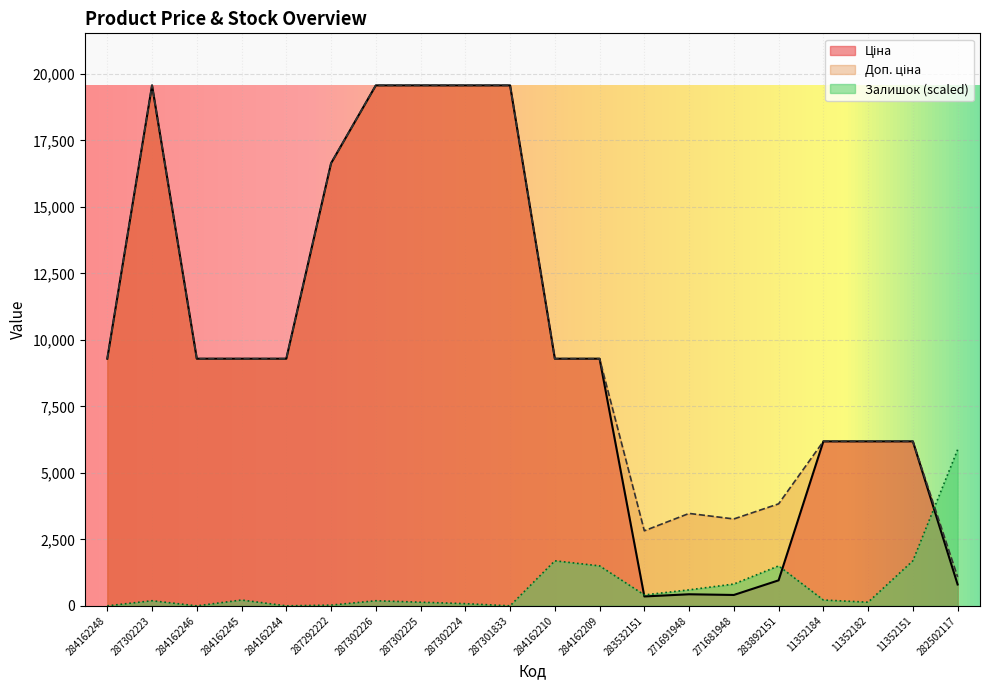

How many lines are shown in the chart?

3